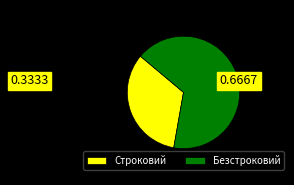

Do Безстроковий and Строковий together represent more than half of the pie?

Yes